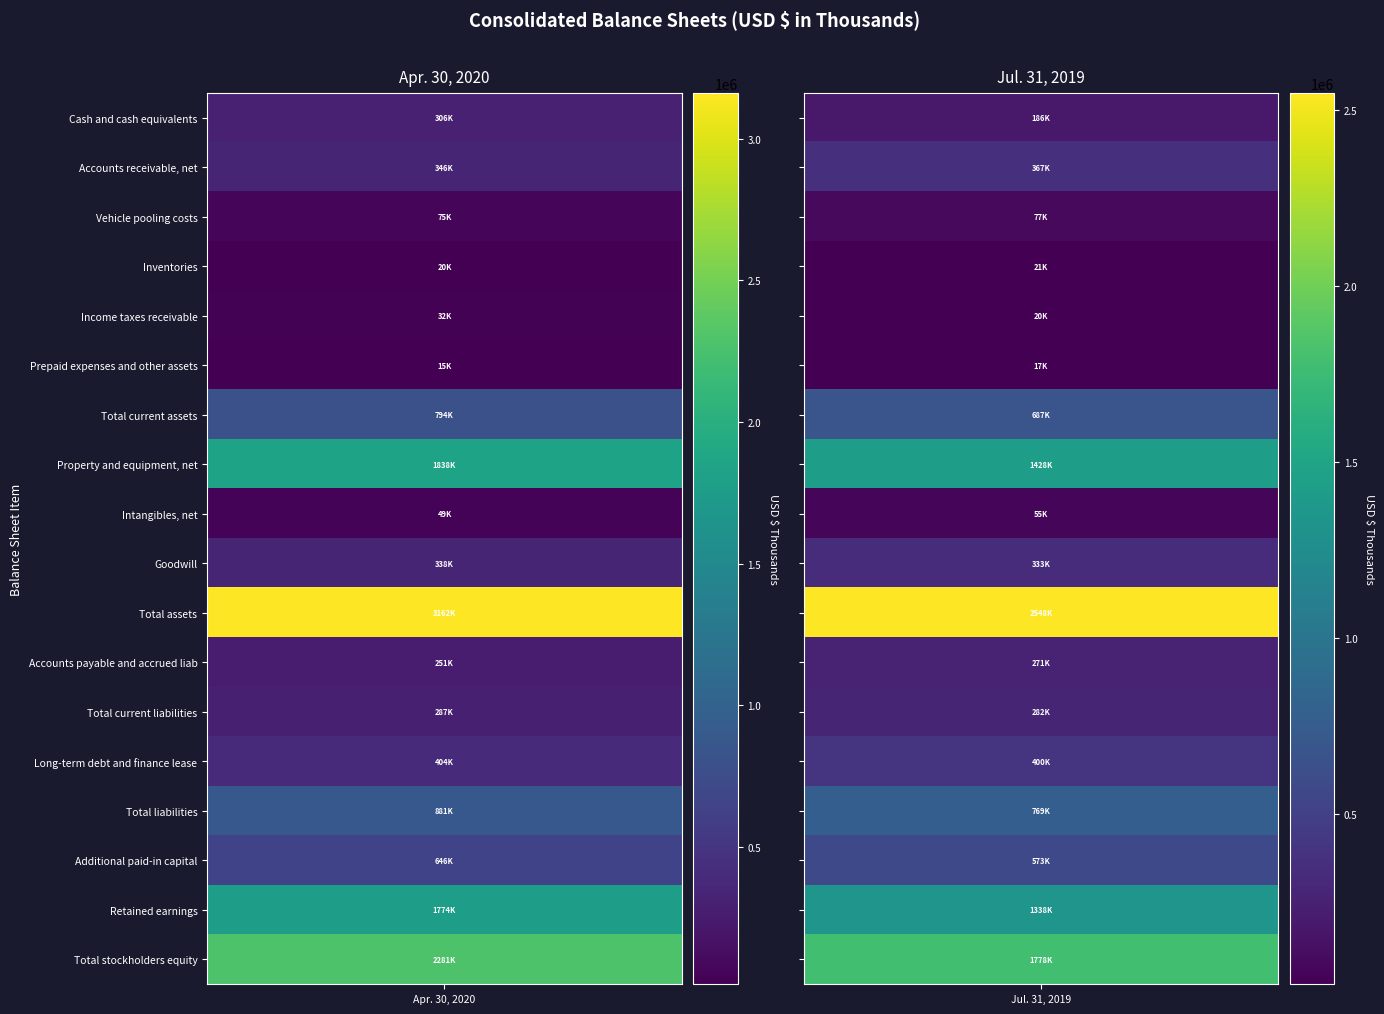

What is the approximate value of Inventories at 0, to the nearest 100?

19800